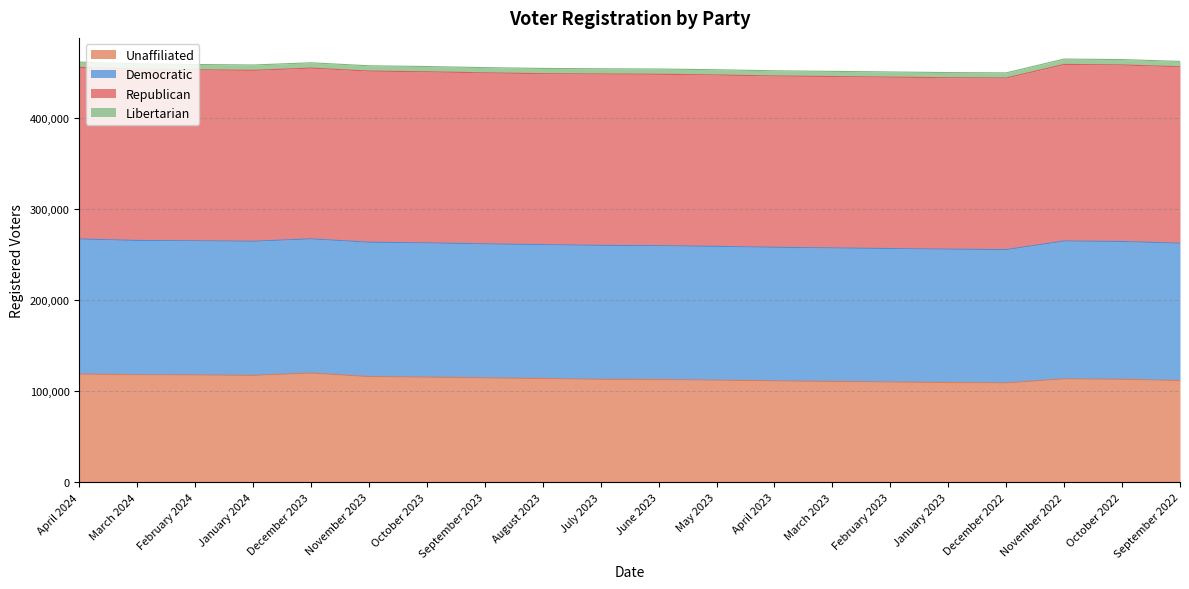

Does the chart have visible grid lines?

Yes